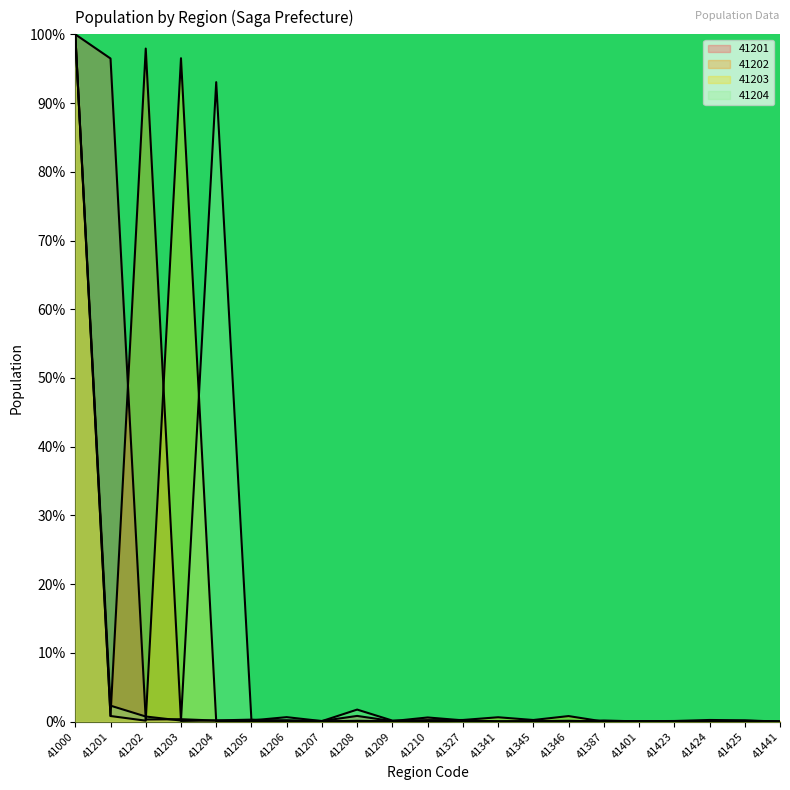

The value of 41204 at 41341 is 0.0. True or false?

True